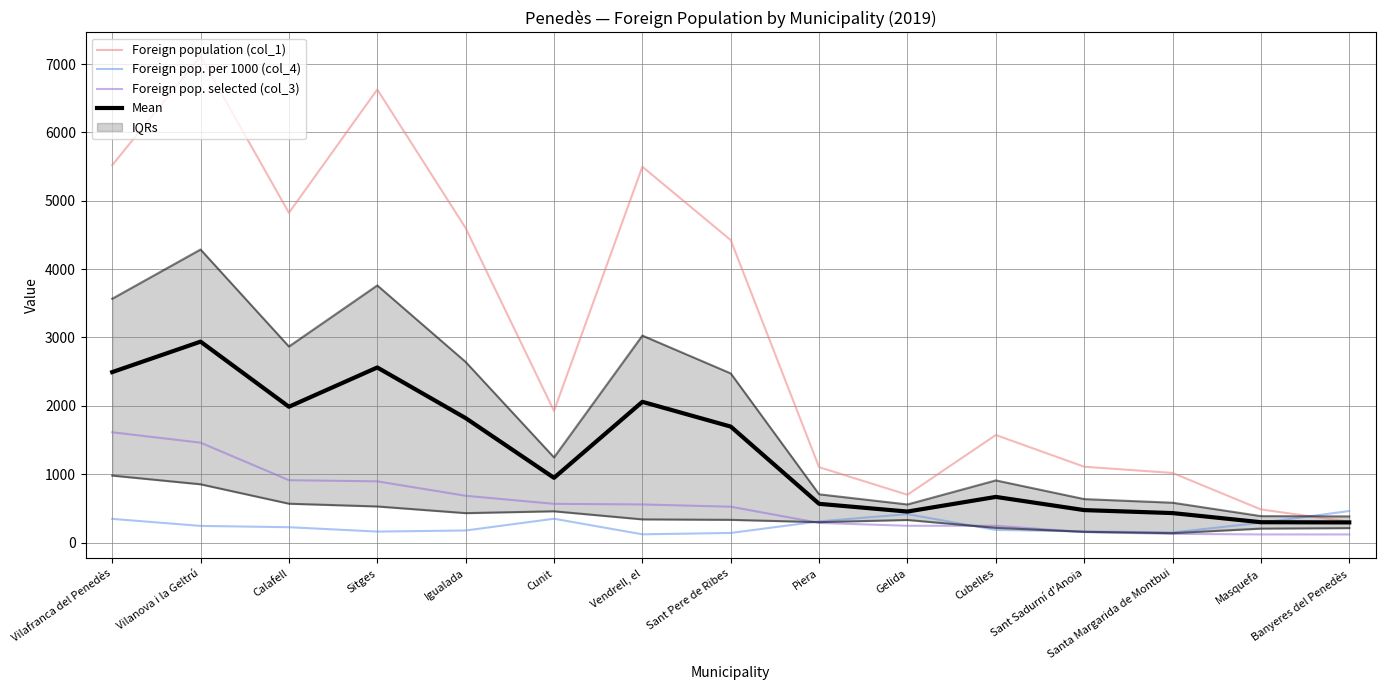

Where does the Foreign population (col_1) series first go above 1925?

Vilafranca del Penedès